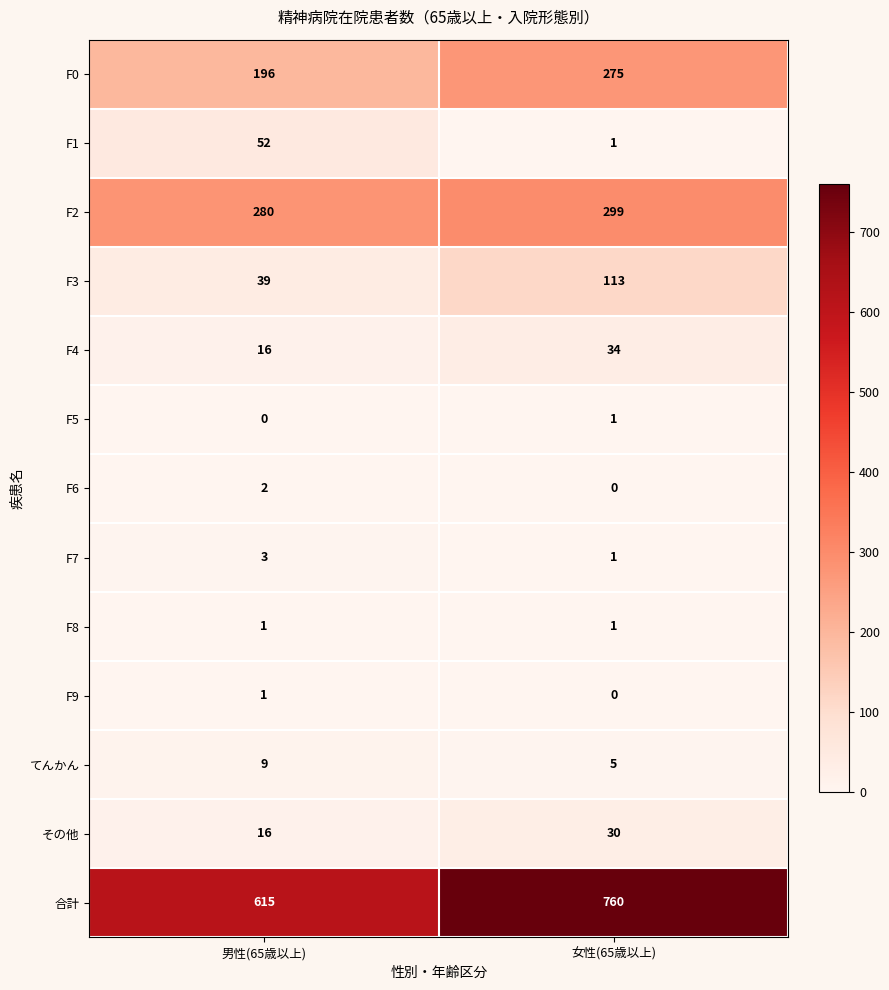

At which category is the sum across all series the highest?

女性(65歳以上)